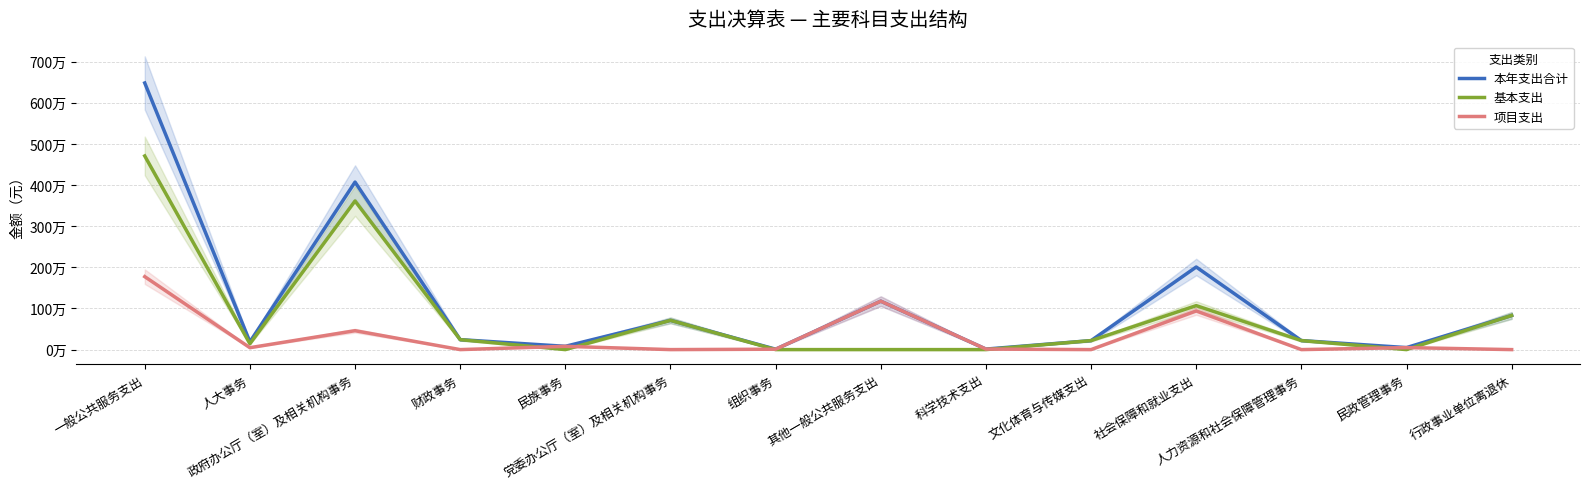

The 项目支出 series shows 0.0 at 行政事业单位离退休. True or false?

True